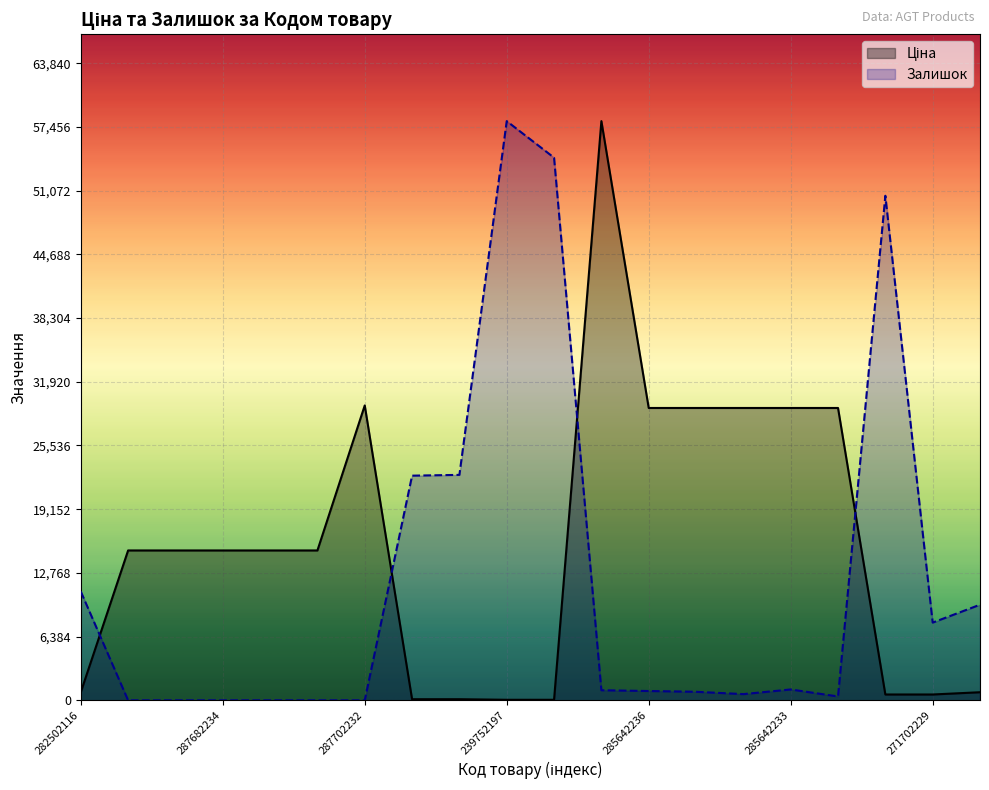

How many lines are shown in the chart?

2